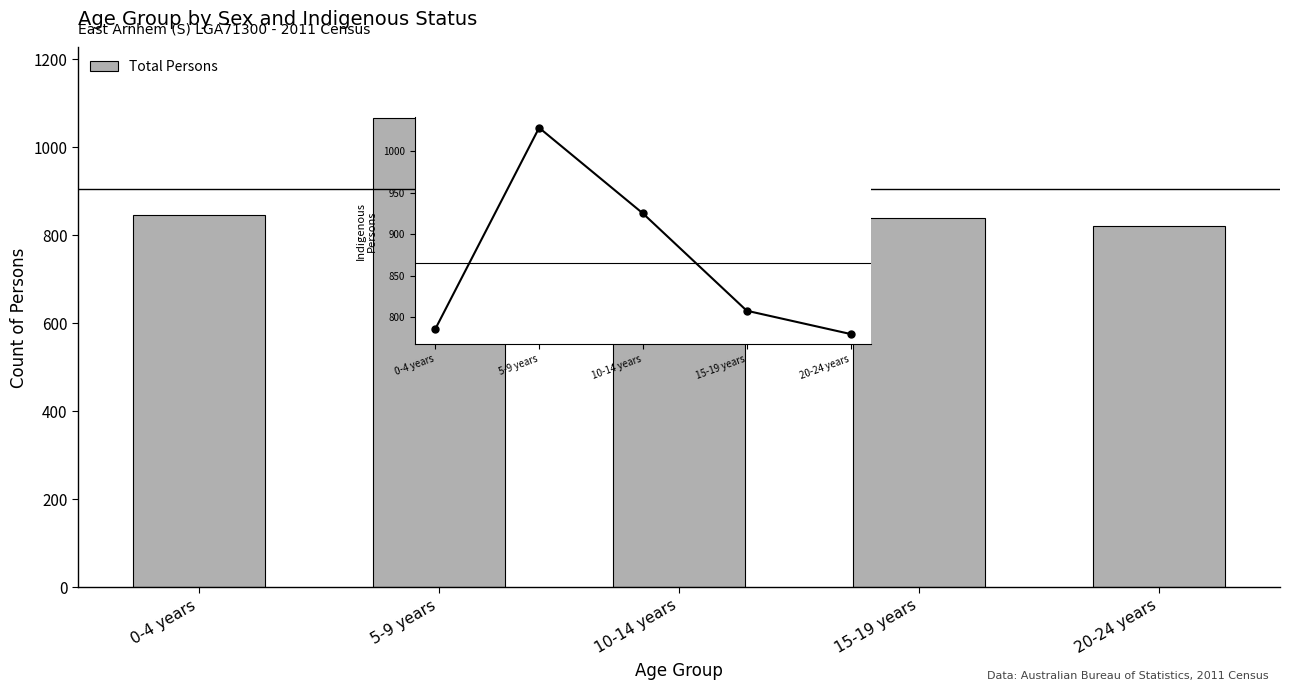

Which label corresponds to the largest value in the chart?

5-9 years